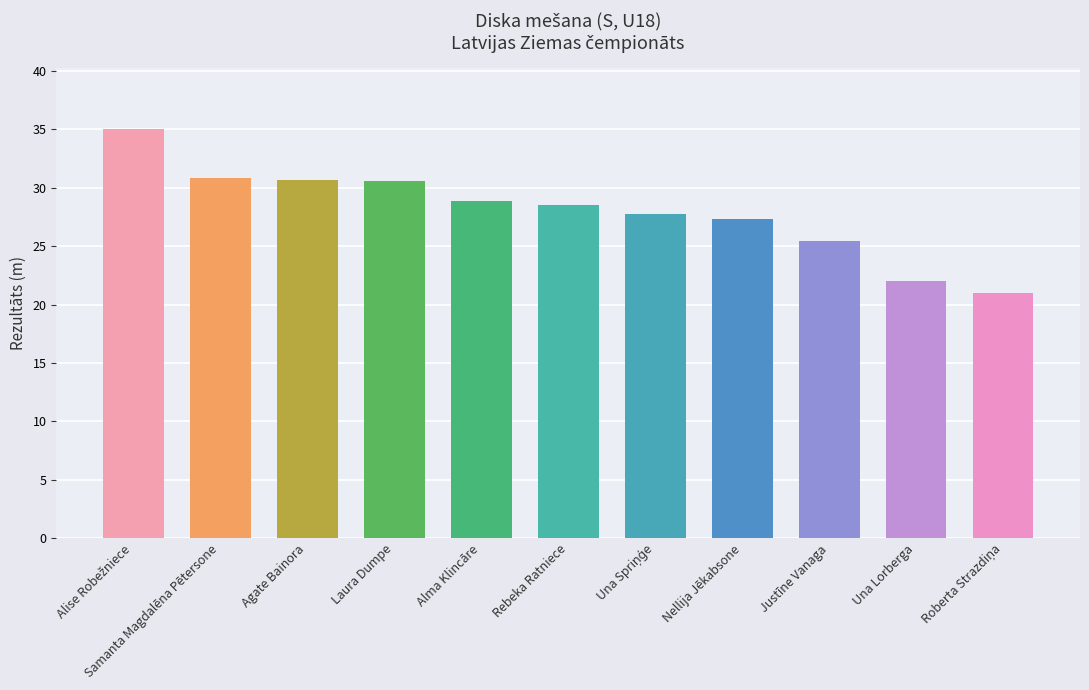

Are the bars horizontal?

No